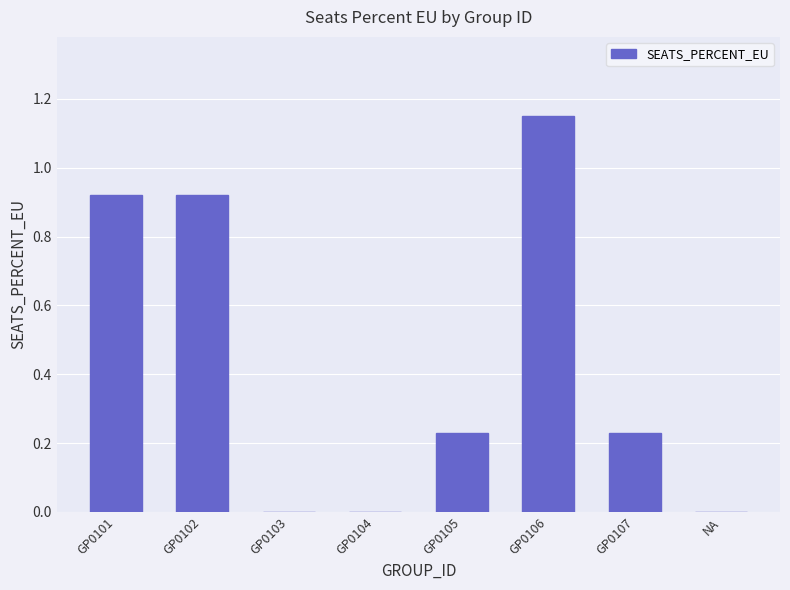

Is it true that the value at NA is 0.0?

True